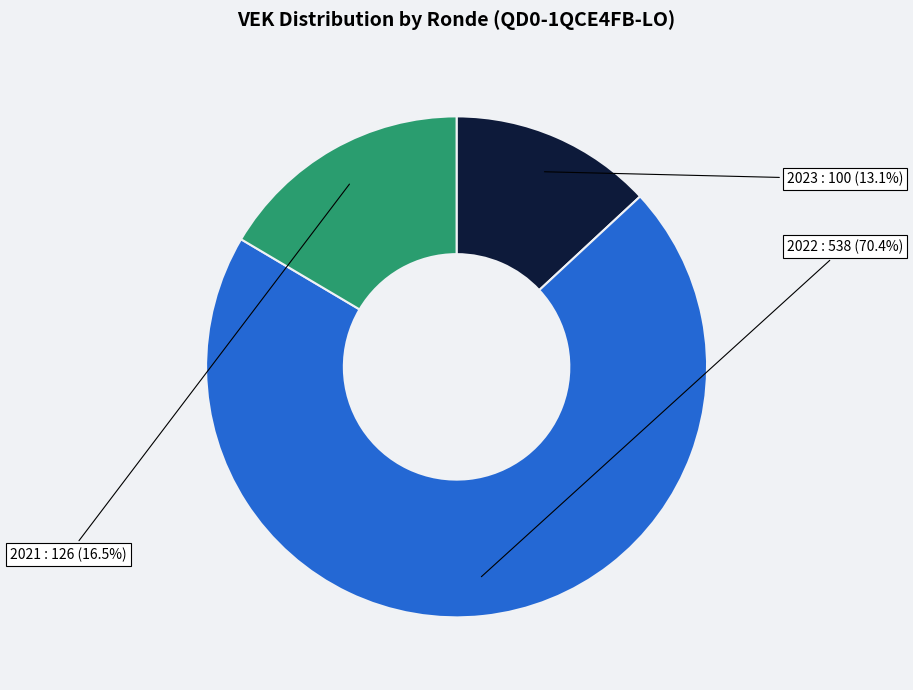

Does any single category account for the majority?

Yes